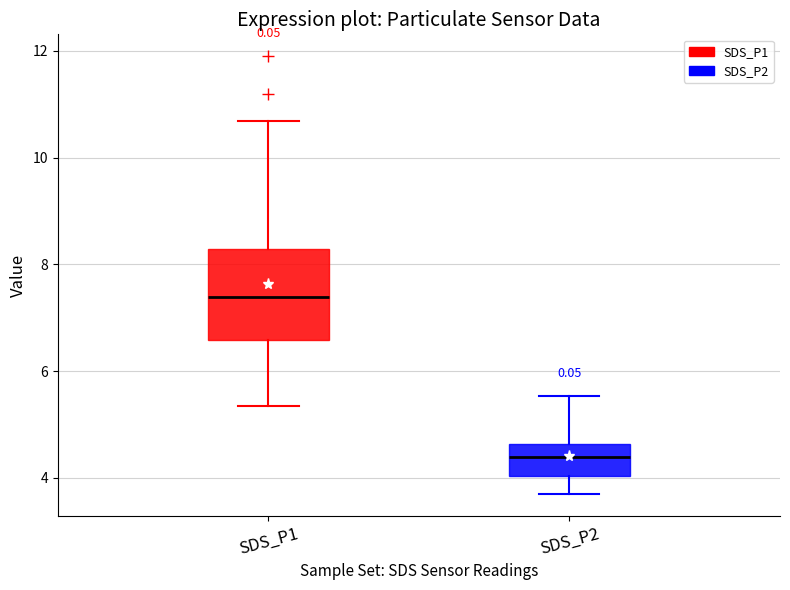

Reading left to right, read every box against the y-axis: the position of its median line, the range the box covers, and the ends of its whiskers. The values are not printed on the chart, so give them approximately, as read against the axis.

SDS_P1: median 7.4, box 6.6 to 8.2, whiskers 5.4 to 10.6
SDS_P2: median 4.4, box 4.0 to 4.6, whiskers 3.8 to 5.6